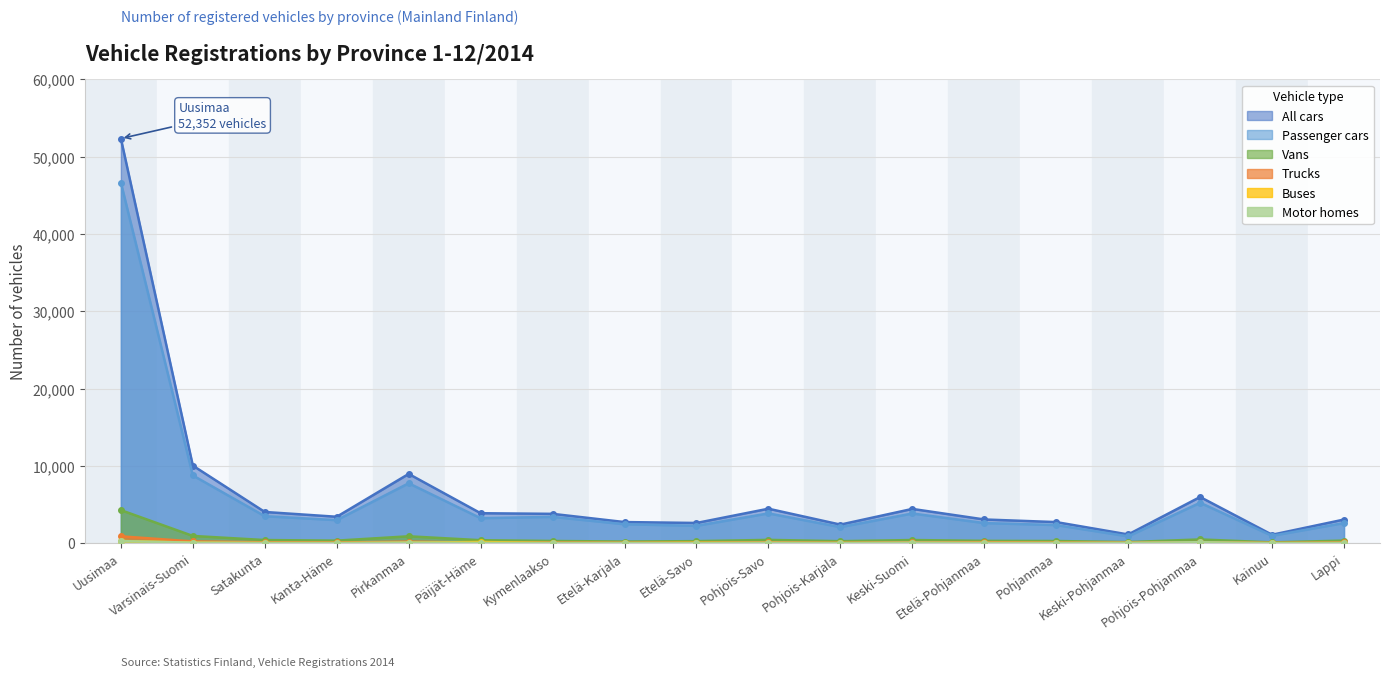

What is the label of the 2nd point from the left?

Varsinais-Suomi